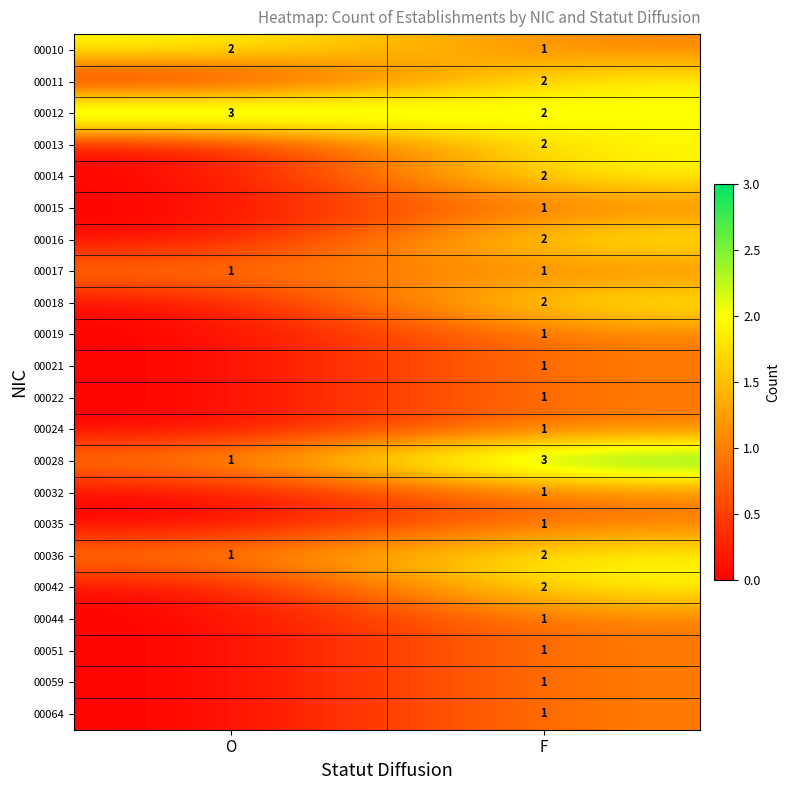

The value of 00022 at F is 0. True or false?

False